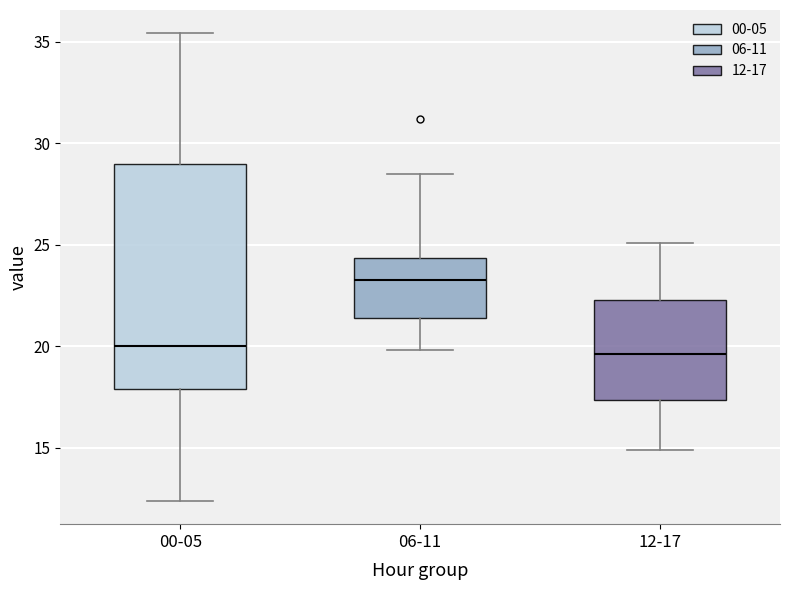

Reading left to right, transcribe this box plot: for each box, give where its median line is, the range the box spans, and where its two whiskers end, as read against the y-axis. The values are not printed on the chart, so give them approximately, as read against the axis.

00-05: median 20.0, box 18.0 to 29.0, whiskers 12.5 to 35.5
06-11: median 23.5, box 21.5 to 24.5, whiskers 20.0 to 28.5
12-17: median 19.5, box 17.5 to 22.5, whiskers 15.0 to 25.0